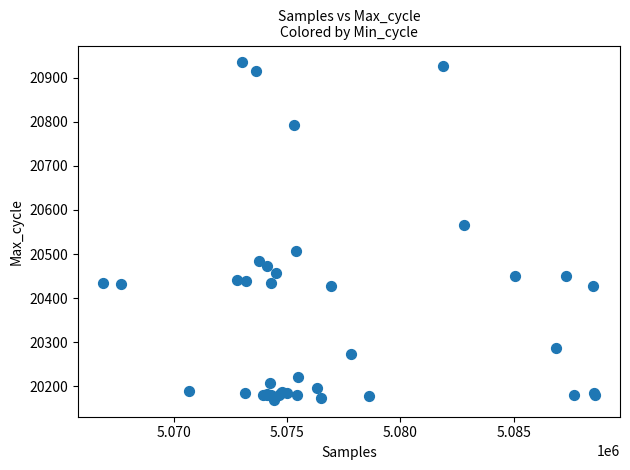

What Y value in the scatter plot is closest to 20552?

20566